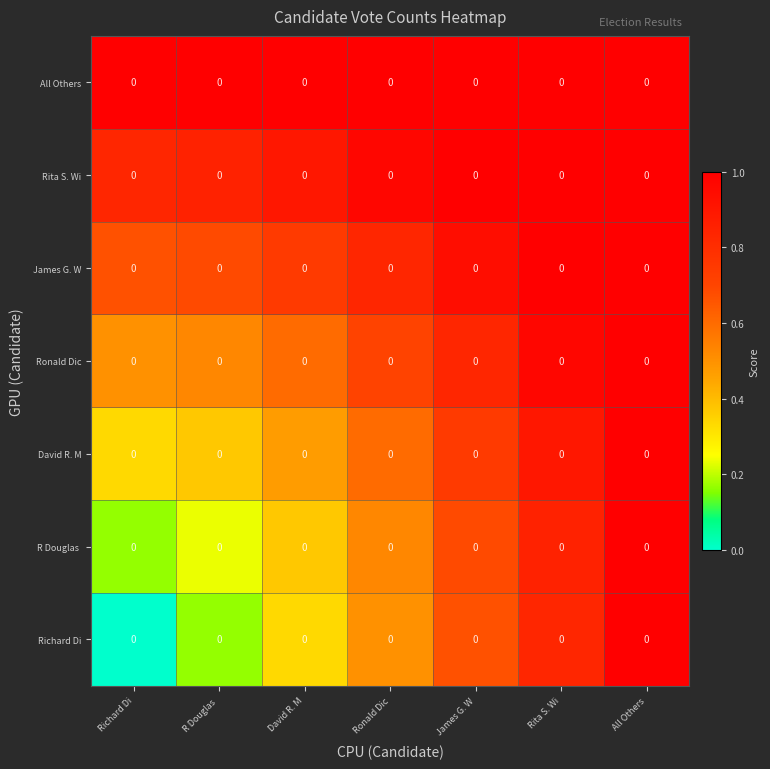

What is the total value across all series at David R. M?

4.5